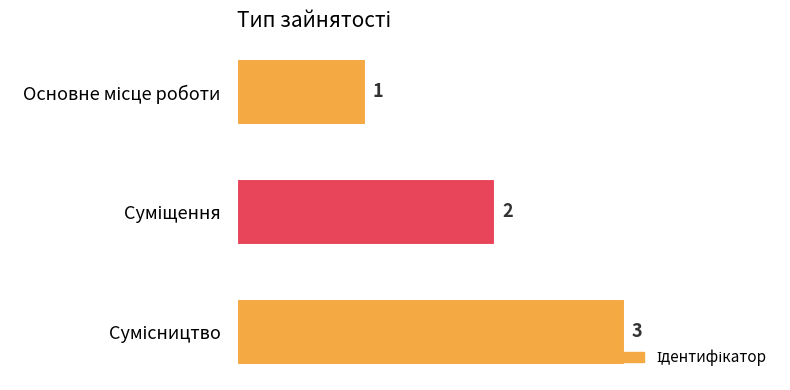

What is the value of the 2nd bar from the top?

2